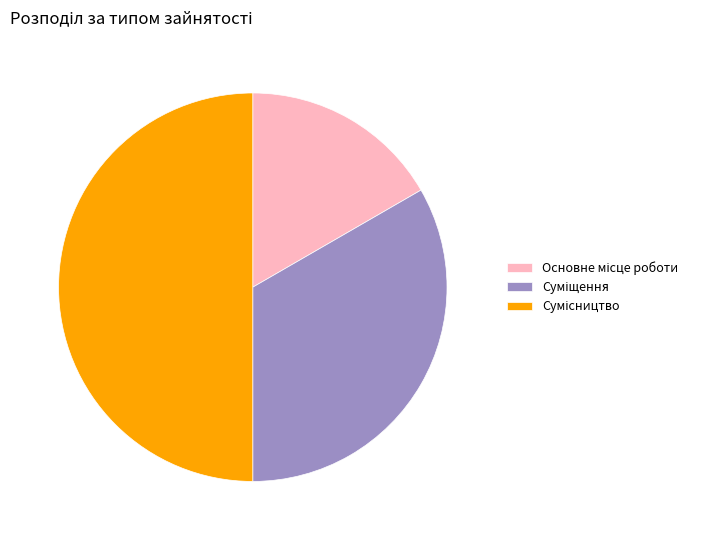

To the nearest percent, what is the average slice percentage?

33%